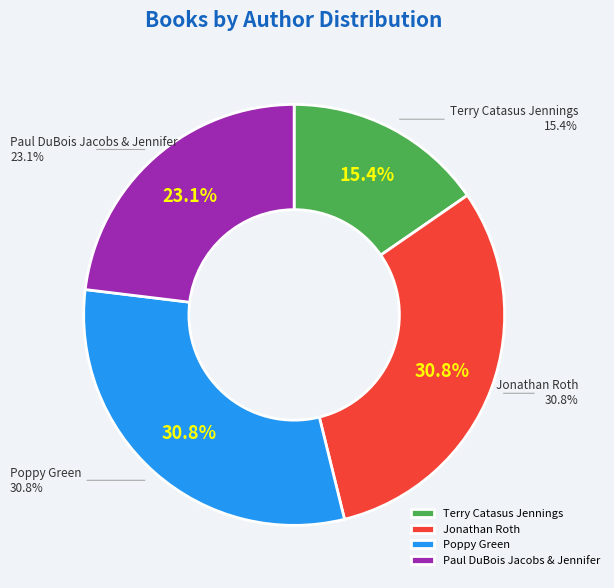

Do Paul DuBois Jacobs & Jennifer and Poppy Green together represent more than half of the pie?

Yes